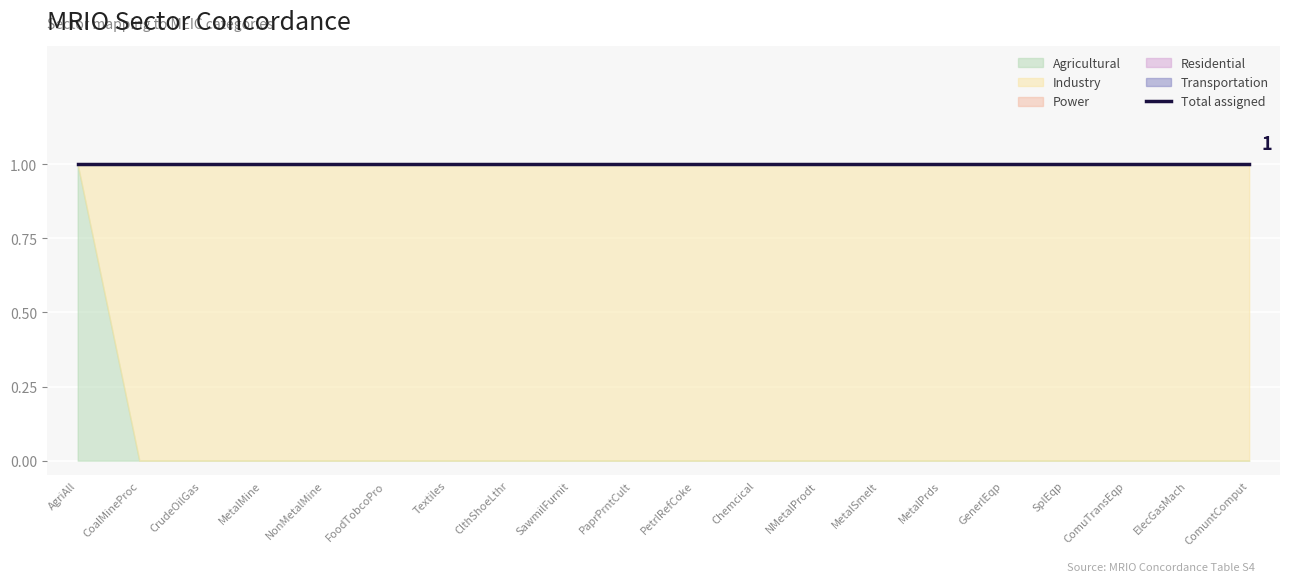

At Chemcical, list the series in order from largest to smallest.

Industry, Agricultural, Power, Residential, Transportation